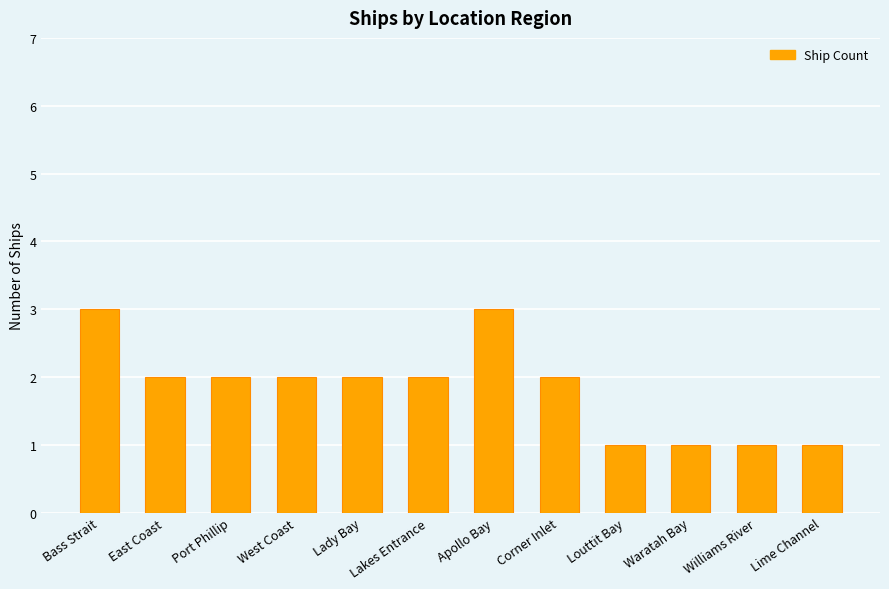

At which label does the data first exceed 2?

Bass Strait